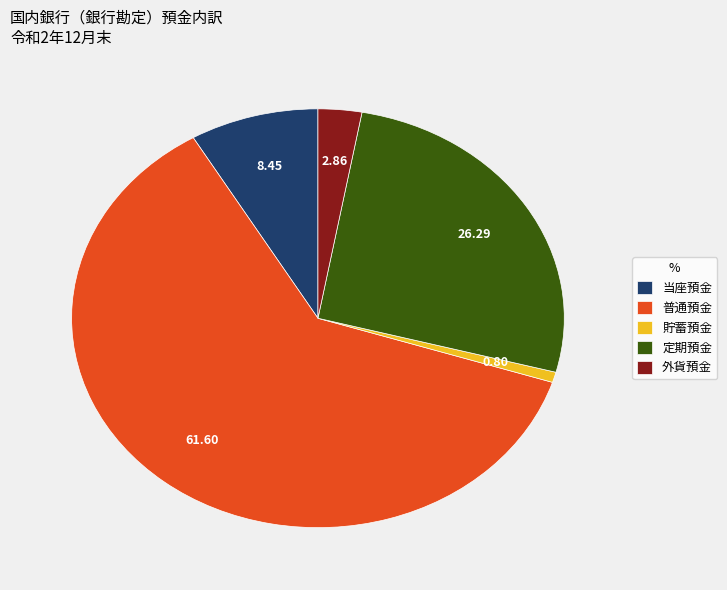

Is 普通預金 the majority of the pie?

Yes